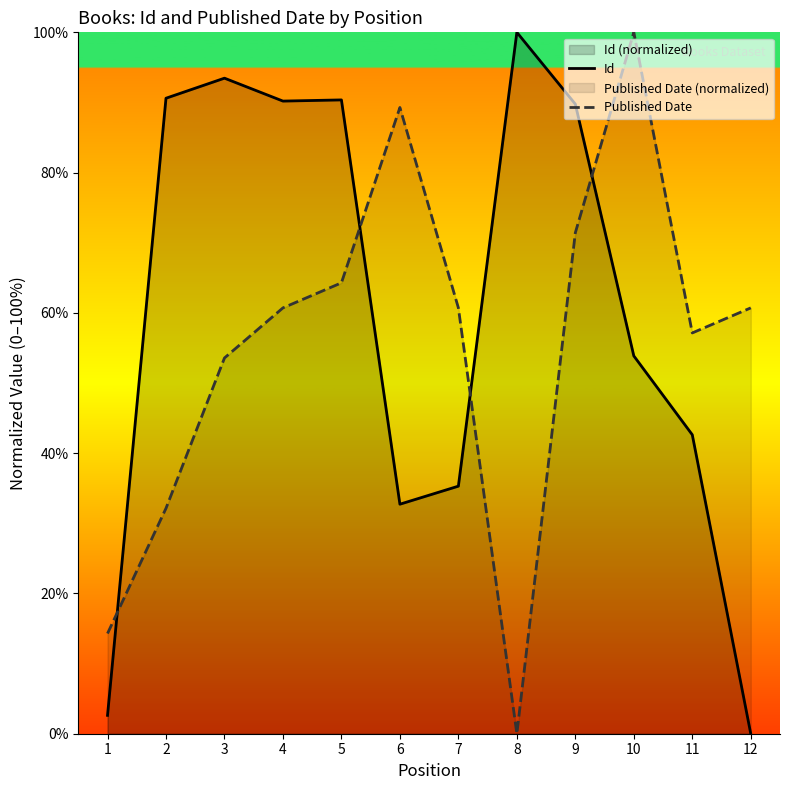

Is it true that Id equals 89.8 at 9?

True